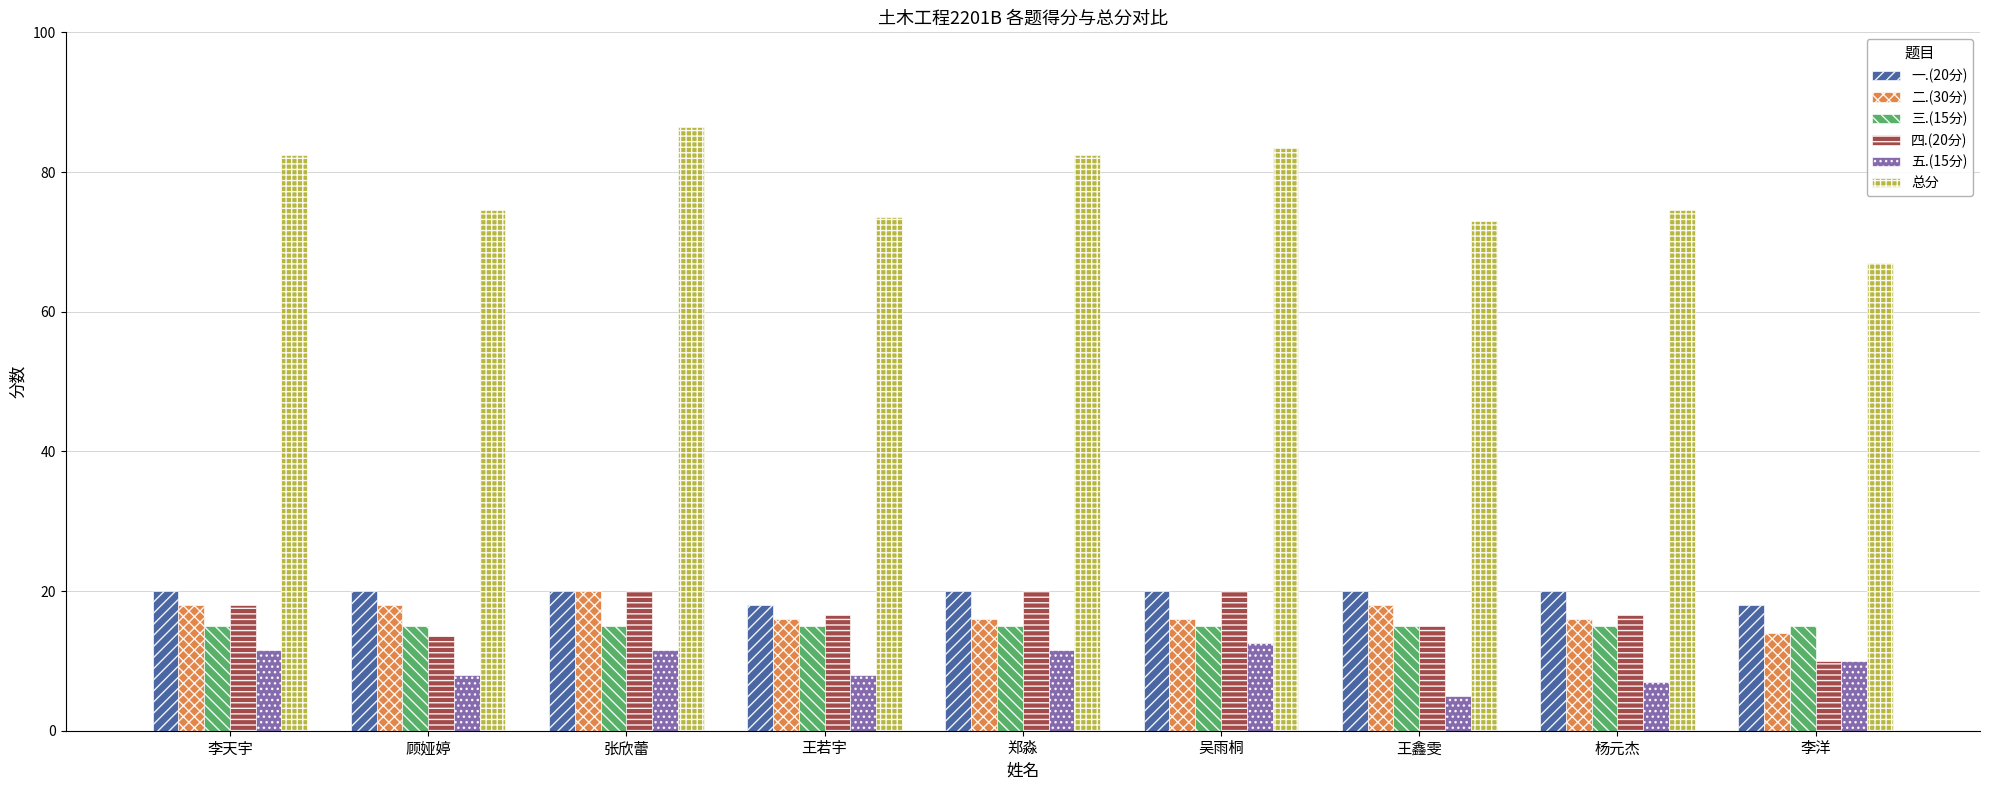

Is it true that 二.(30分) equals 18.0 at 顾娅婷?

True